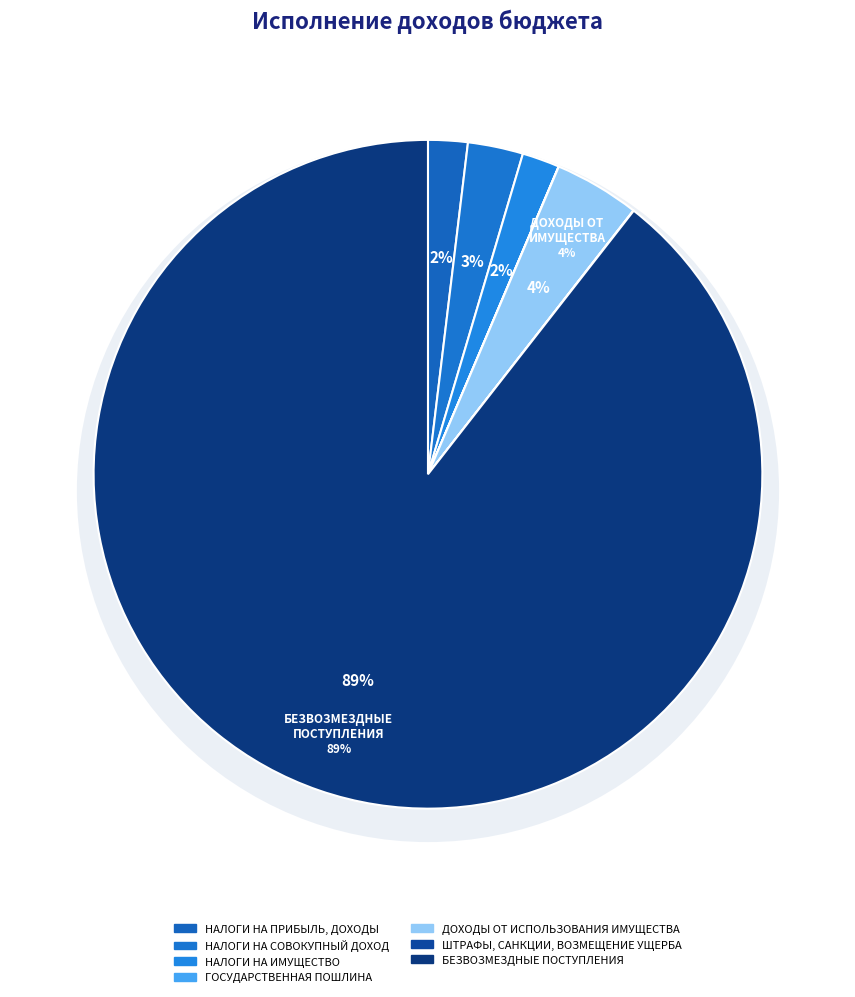

What is the smallest slice in the pie chart?

ГОСУДАРСТВЕННАЯ ПОШЛИНА